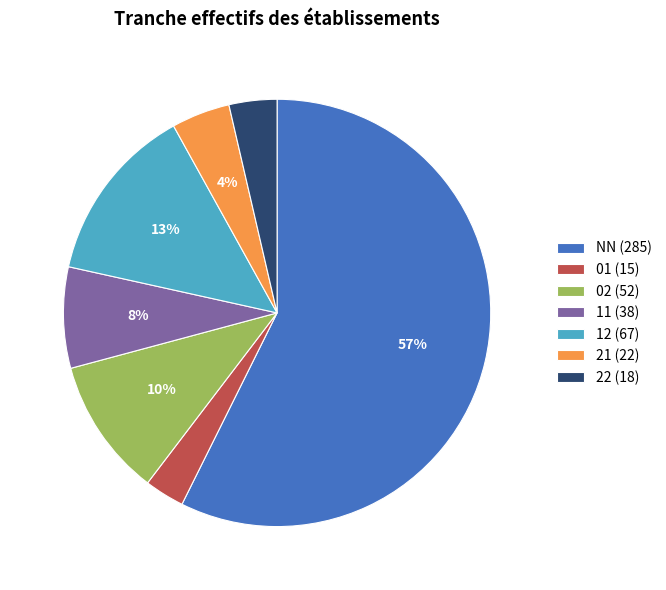

The 11 slice represents 1% of the pie. True or false?

False